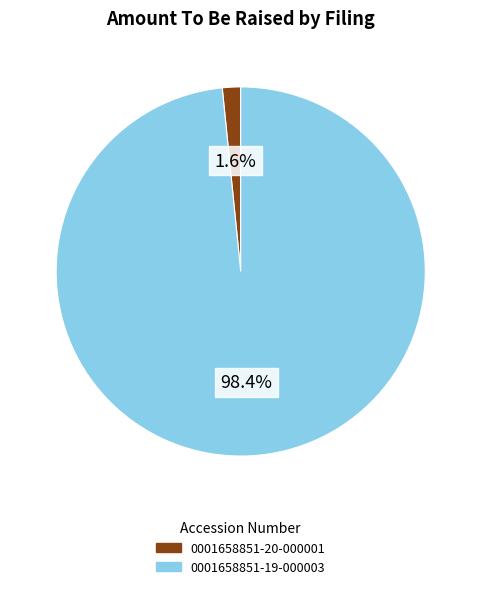

How many segments does this pie chart have?

2